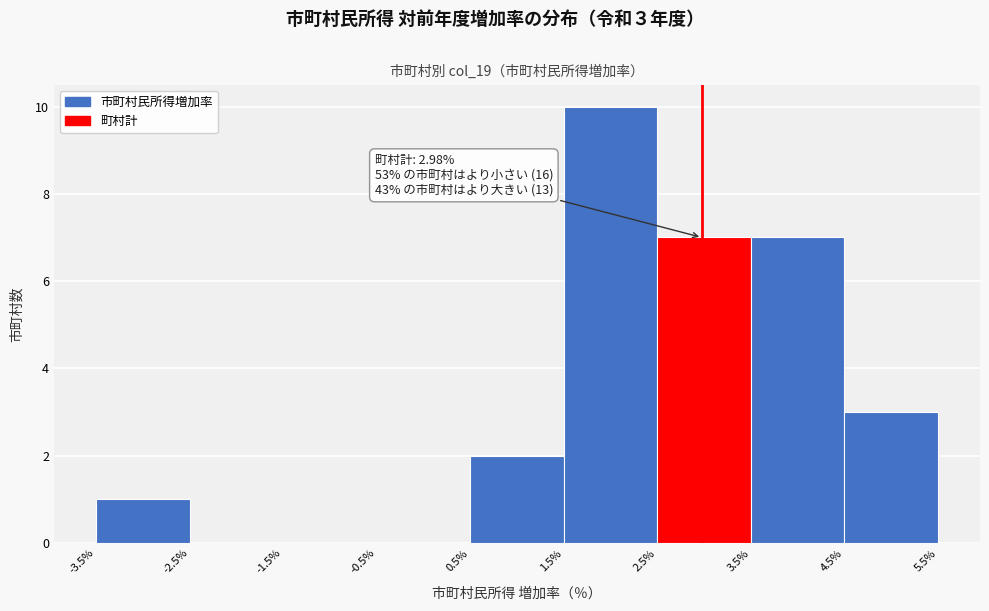

Over which range of the x-axis is the bar tallest?

1.5% to 2.5%